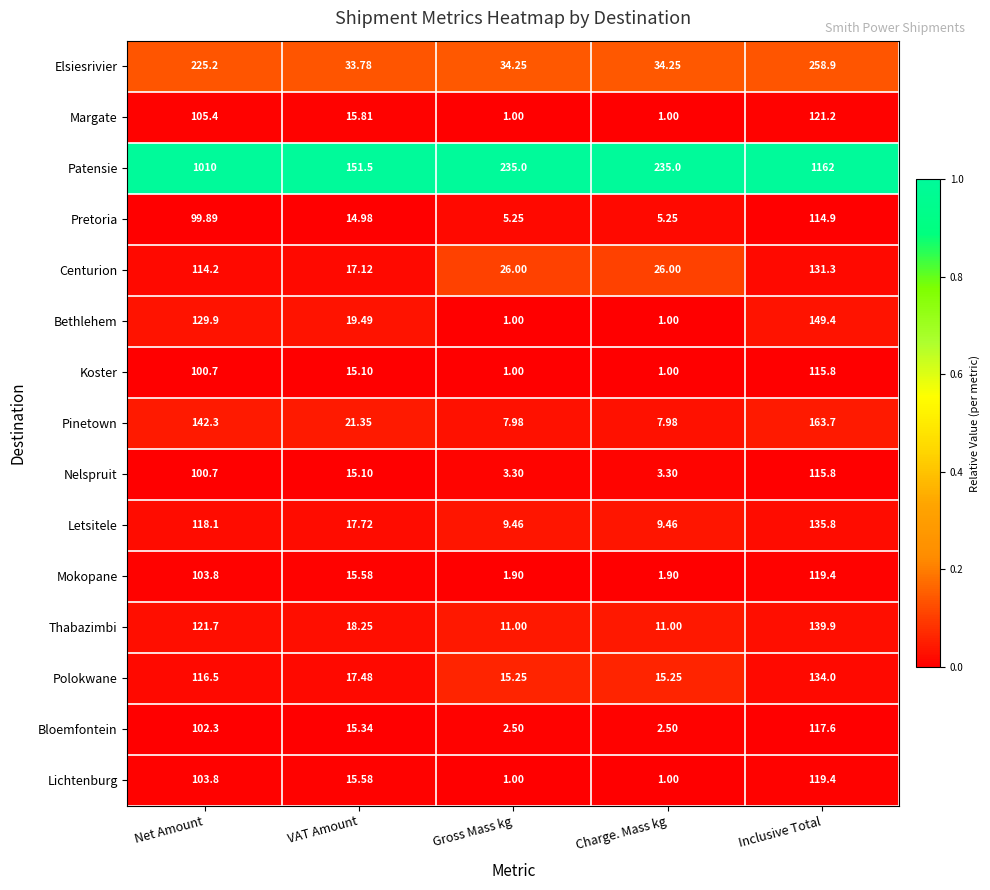

Which series changed the most between VAT Amount and Gross Mass kg?

Patensie